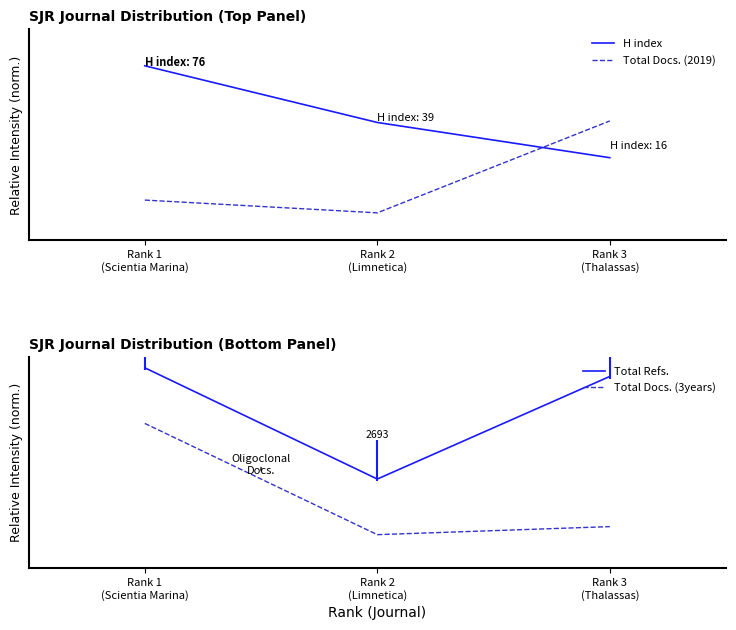

What is the sum of the Total Docs. (2019) values at Rank 2
(Limnetica) and Rank 1
(Scientia Marina)?

0.1